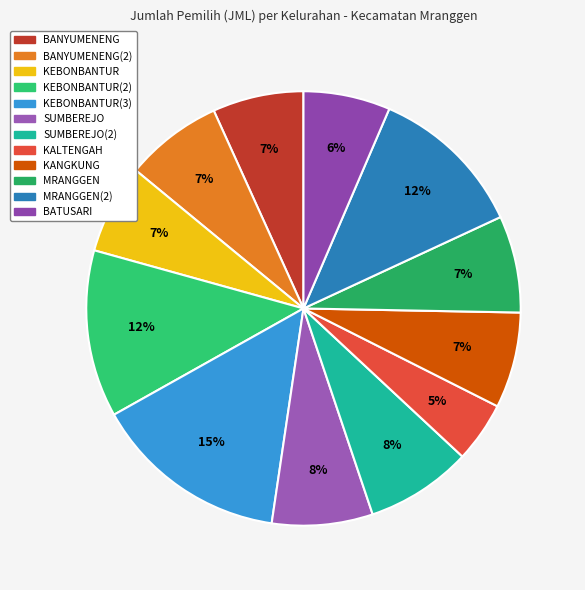

How many segments does this pie chart have?

12